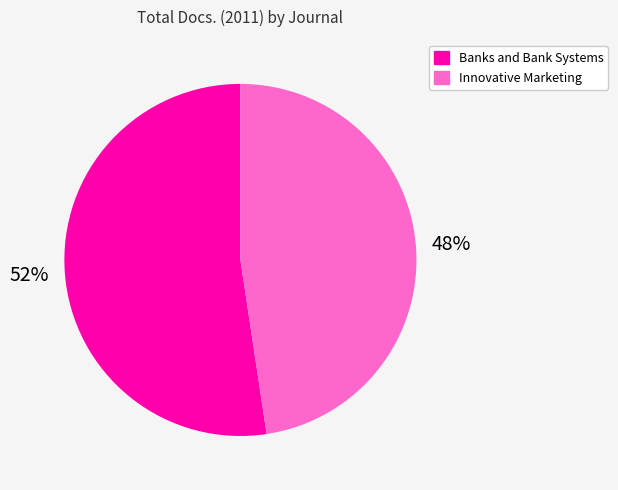

Is it true that Banks and Bank Systems is 41% of the pie?

False